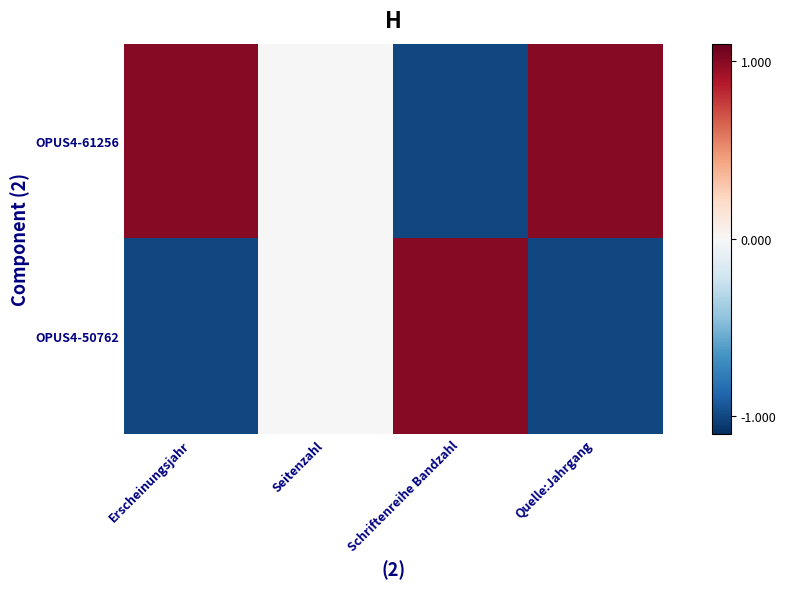

Which has a higher value, Erscheinungsjahr or Quelle:Jahrgang?

Erscheinungsjahr